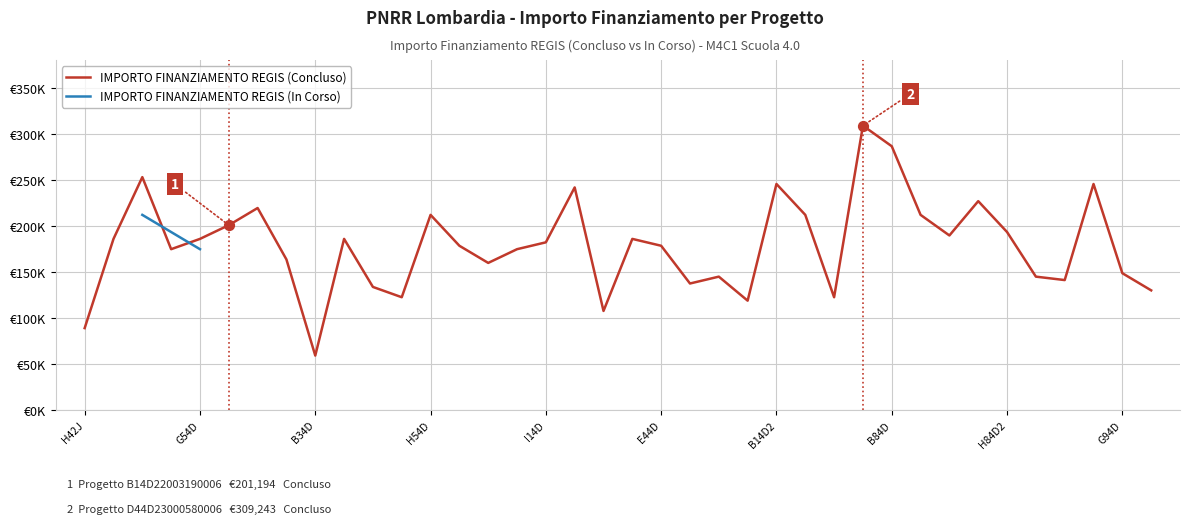

What is the change in value from 20 to 37?

-48435.6